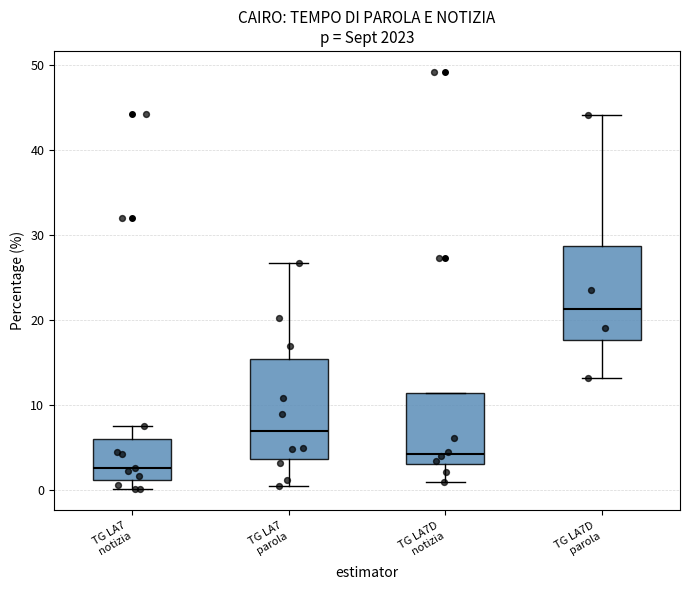

Reading left to right, read every box against the y-axis: the position of its median line, the range the box covers, and the ends of its whiskers. The values are not printed on the chart, so give them approximately, as read against the axis.

TG LA7 notizia: median 3, box 1 to 6, whiskers 0 to 8
TG LA7 parola: median 7, box 4 to 15, whiskers 1 to 27
TG LA7D notizia: median 4, box 3 to 11, whiskers 1 to 11
TG LA7D parola: median 21, box 18 to 29, whiskers 13 to 44